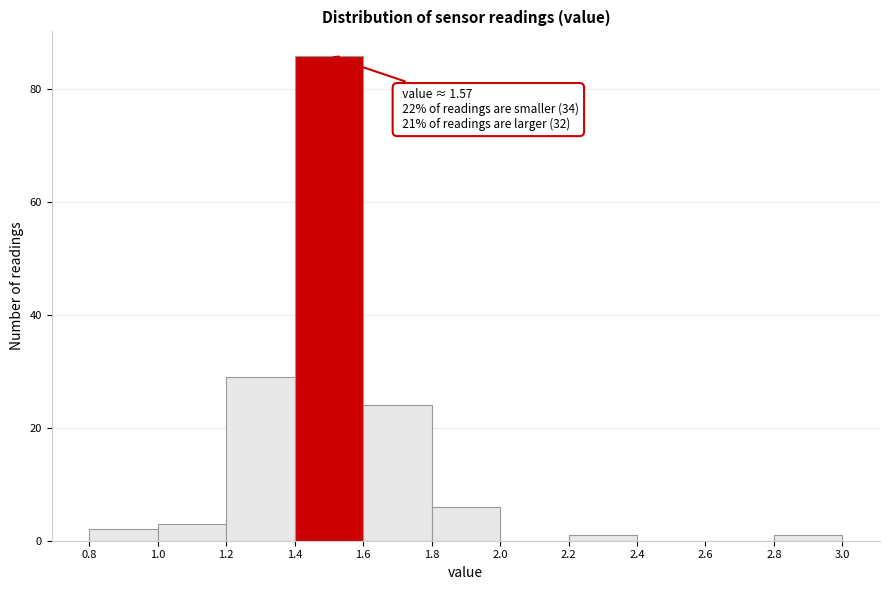

Which range on the x-axis has the tallest bar?

1.4 to 1.6